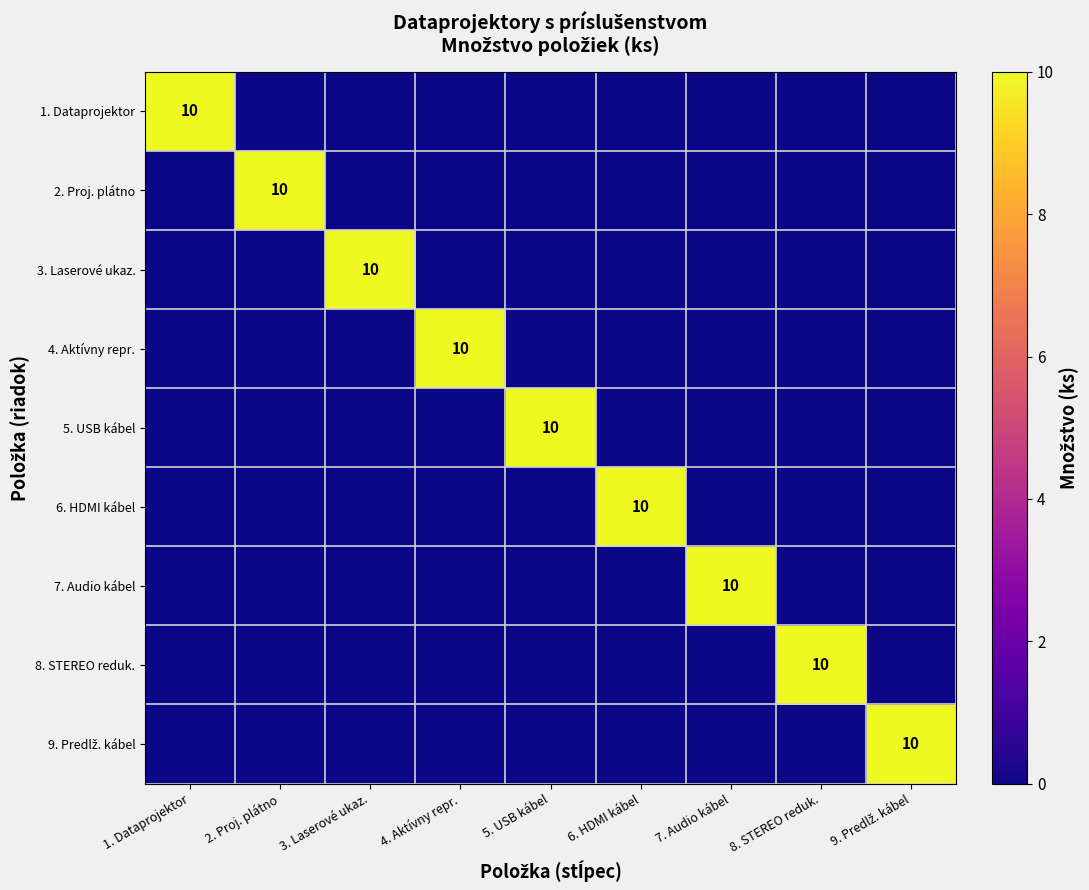

Is the value of 1. Dataprojektor at 1. Dataprojektor greater than the value of 2. Proj. plátno at 7. Audio kábel?

Yes